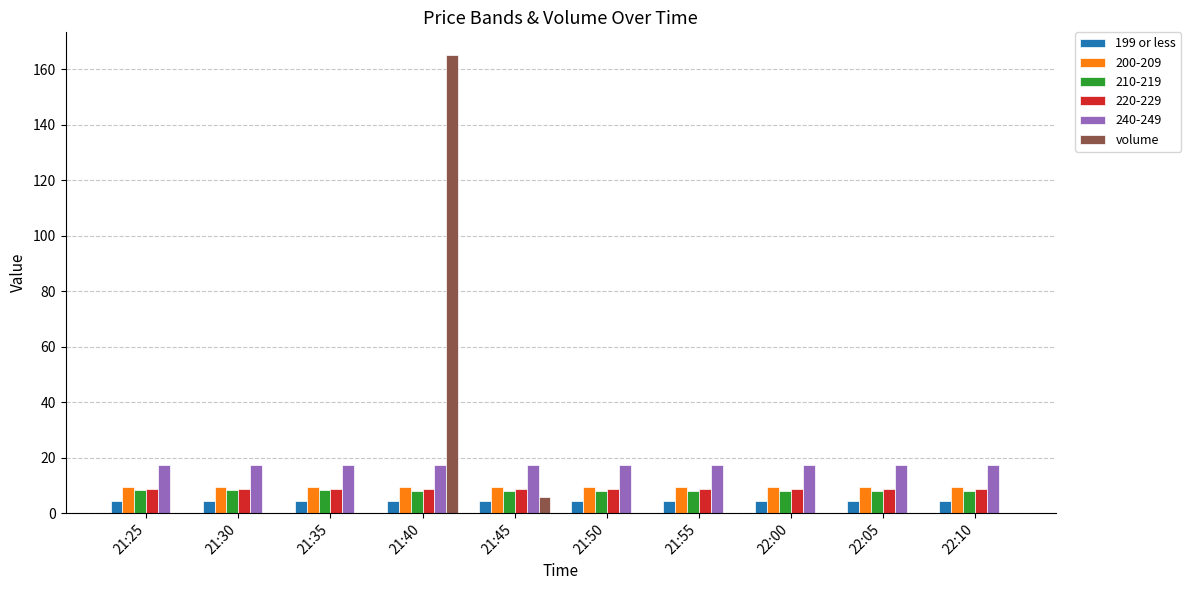

The 210-219 series shows 8.1 at 22:05. True or false?

True